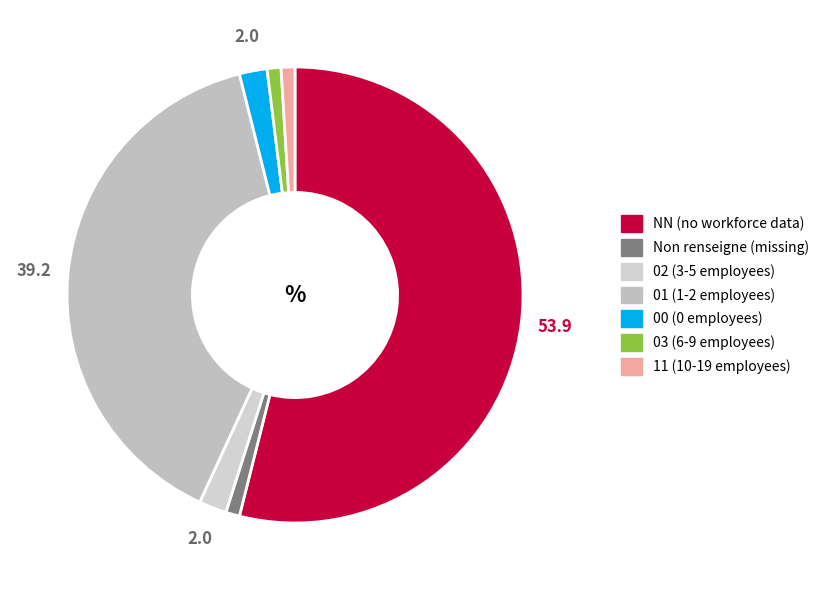

Count the number of slices in the pie.

7